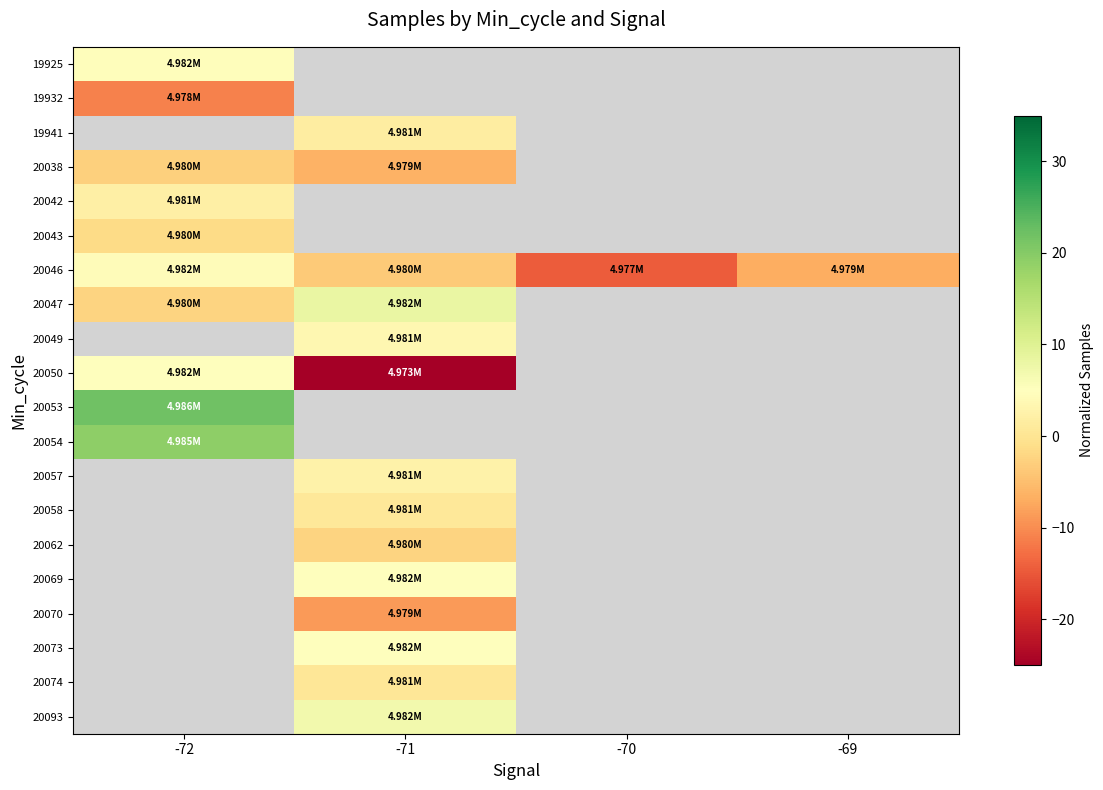

How many series are shown in this chart?

20